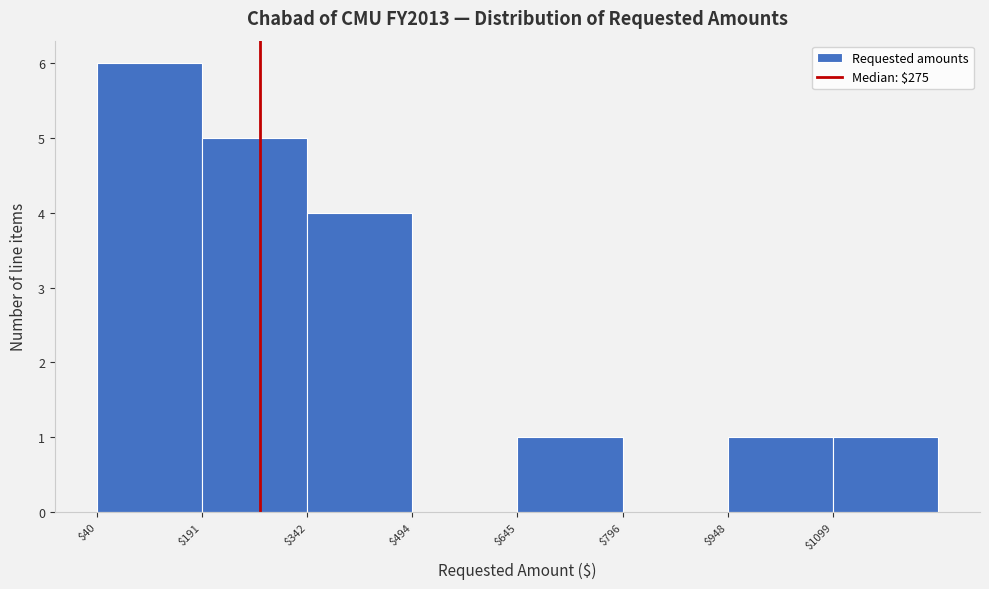

Reading left to right, list every bar in this chart as the range it spans on the x-axis followed by its height. Neither the bar edges nor the heights are printed on the chart, so give them approximately, as read against the axes.

40 to 200: 6
200 to 340: 5
340 to 500: 4
500 to 640: 0
640 to 800: 1
800 to 940: 0
940 to 1100: 1
1100 to 1260: 1